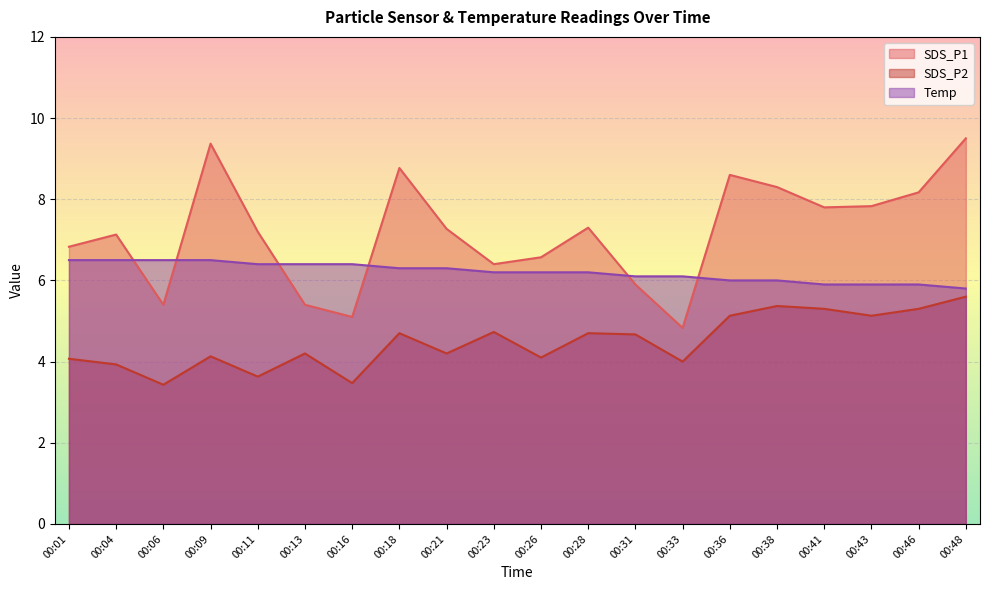

True or false: SDS_P2 has more than 2 points higher than both neighbors.

True